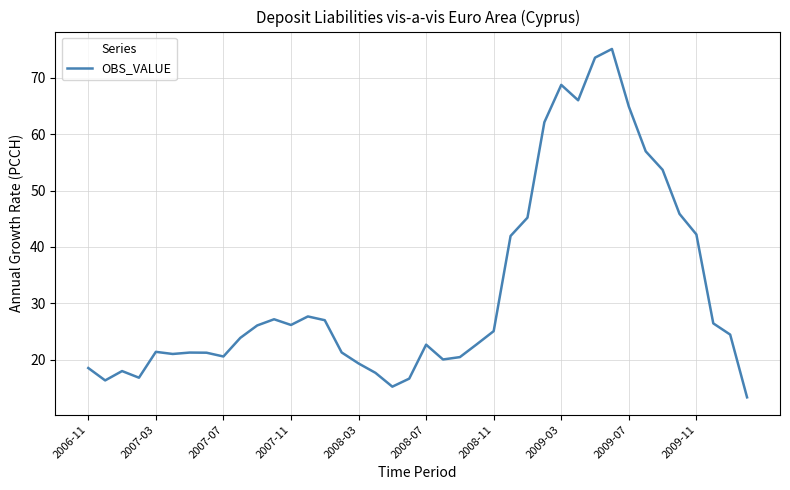

What is the difference between the maximum and minimum values?

61.7